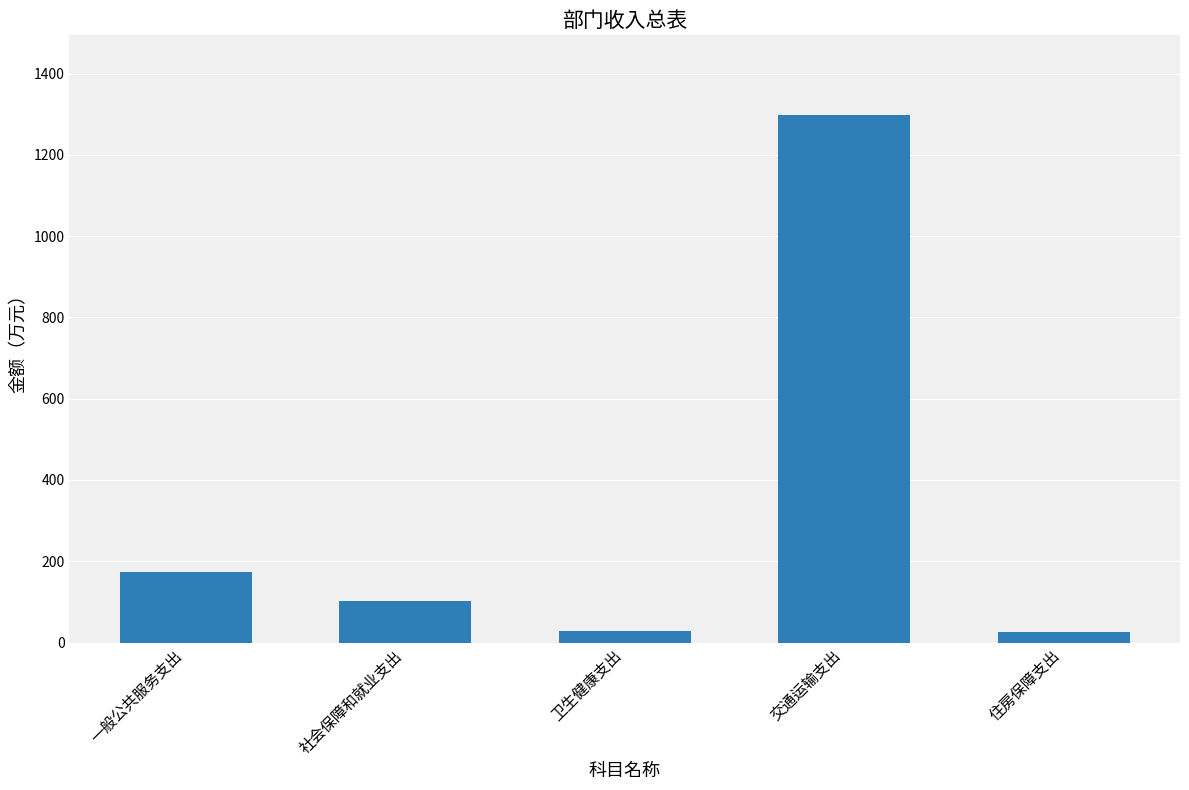

True or false: the data shows 2069.6 at 交通运输支出.

False